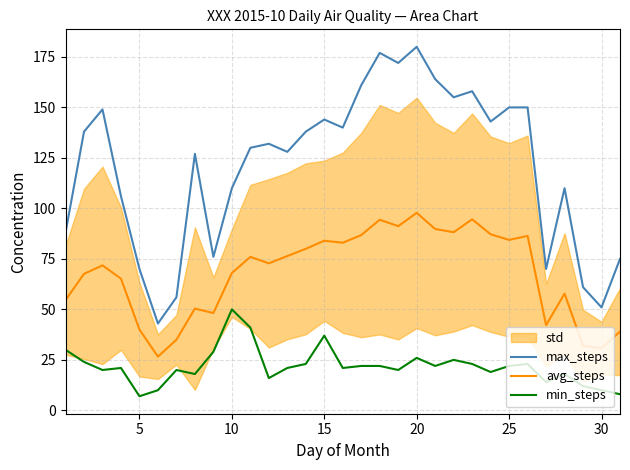

True or false: min_steps and avg_steps intersect in this chart.

False